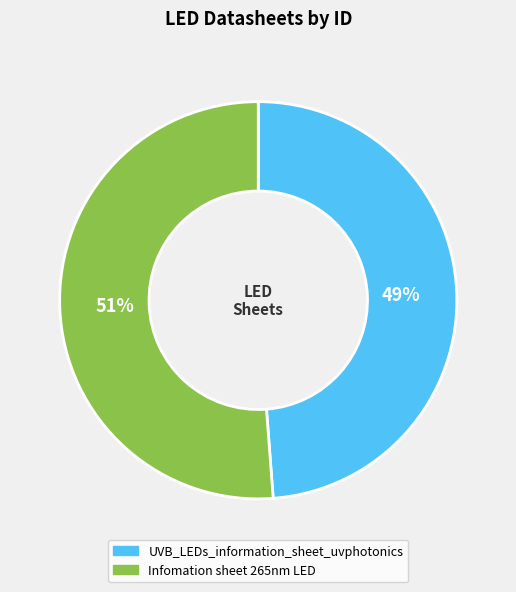

What percentage is the UVB_LEDs_information_sheet_uvphotonics slice, to the nearest percent?

49%